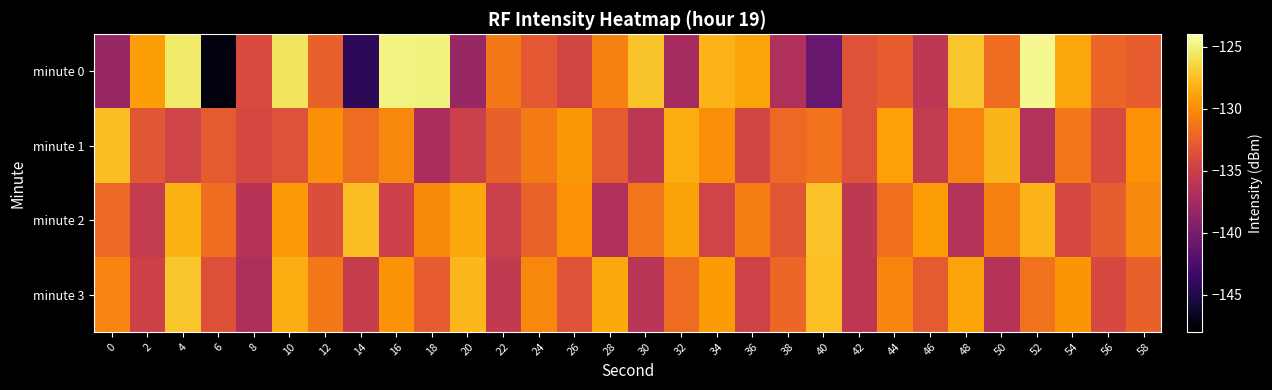

Reading right to left, transcribe all the data shown in this chart.

minute 0: 58=-132.8	56=-132.2	54=-128.8	52=-124.6	50=-131.8	48=-127.2	46=-136.0	44=-132.8	42=-133.4	40=-140.9	38=-136.7	36=-128.9	34=-128.1	32=-137.2	30=-127.4	28=-130.6	26=-134.5	24=-133.1	22=-131.1	20=-138.1	18=-124.9	16=-124.9	14=-144.3	12=-132.5	10=-125.7	8=-134.0	6=-147.4	4=-125.5	2=-129.2	0=-138.1
minute 1: 58=-129.8	56=-134.1	54=-131.2	52=-136.5	50=-128.0	48=-130.5	46=-135.5	44=-129.0	42=-133.5	40=-131.5	38=-132.0	36=-134.5	34=-130.0	32=-128.5	30=-136.0	28=-133.0	26=-129.5	24=-131.0	22=-132.5	20=-135.0	18=-137.0	16=-130.3	14=-131.8	12=-129.9	10=-133.5	8=-134.3	6=-132.9	4=-134.7	2=-133.1	0=-127.6
minute 2: 58=-130.3	56=-132.7	54=-134.3	52=-128.1	50=-130.6	48=-136.4	46=-129.2	44=-131.6	42=-135.8	40=-127.4	38=-133.2	36=-130.8	34=-134.6	32=-128.9	30=-131.3	28=-136.7	26=-129.8	24=-132.4	22=-135.0	20=-128.7	18=-130.1	16=-134.9	14=-127.6	12=-133.8	10=-129.4	8=-136.2	6=-131.7	4=-128.3	2=-135.5	0=-132.0
minute 3: 58=-132.5	56=-134.2	54=-129.6	52=-131.5	50=-136.3	48=-128.8	46=-133.0	44=-130.4	42=-135.9	40=-127.5	38=-132.1	36=-134.7	34=-129.3	32=-131.8	30=-136.1	28=-128.6	26=-133.4	24=-130.2	22=-135.6	20=-127.9	18=-132.8	16=-129.7	14=-135.3	12=-131.1	10=-128.4	8=-136.9	6=-133.6	4=-127.2	2=-134.8	0=-130.5